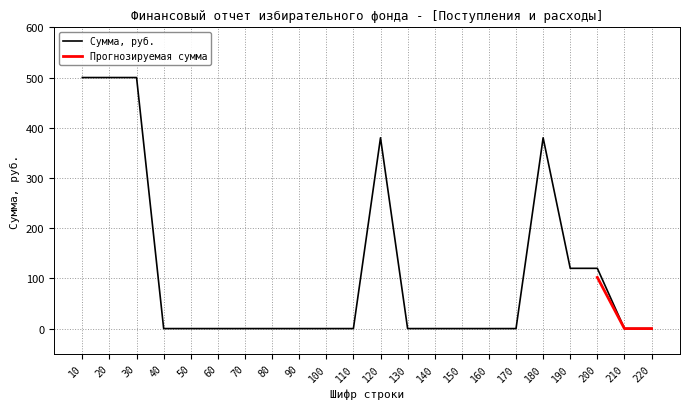

Where is the data nearest to the value 250?

120